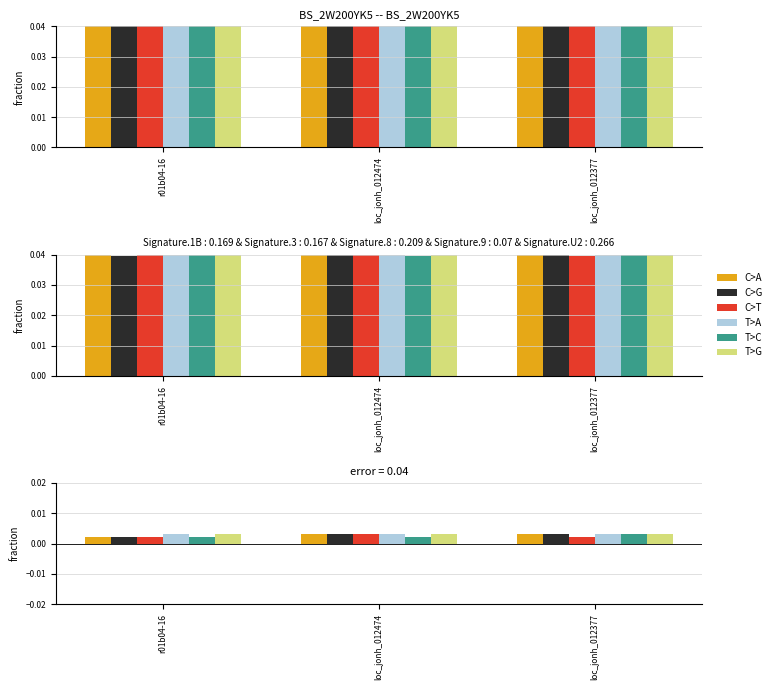

Which series has the largest range (max minus min)?

C>G